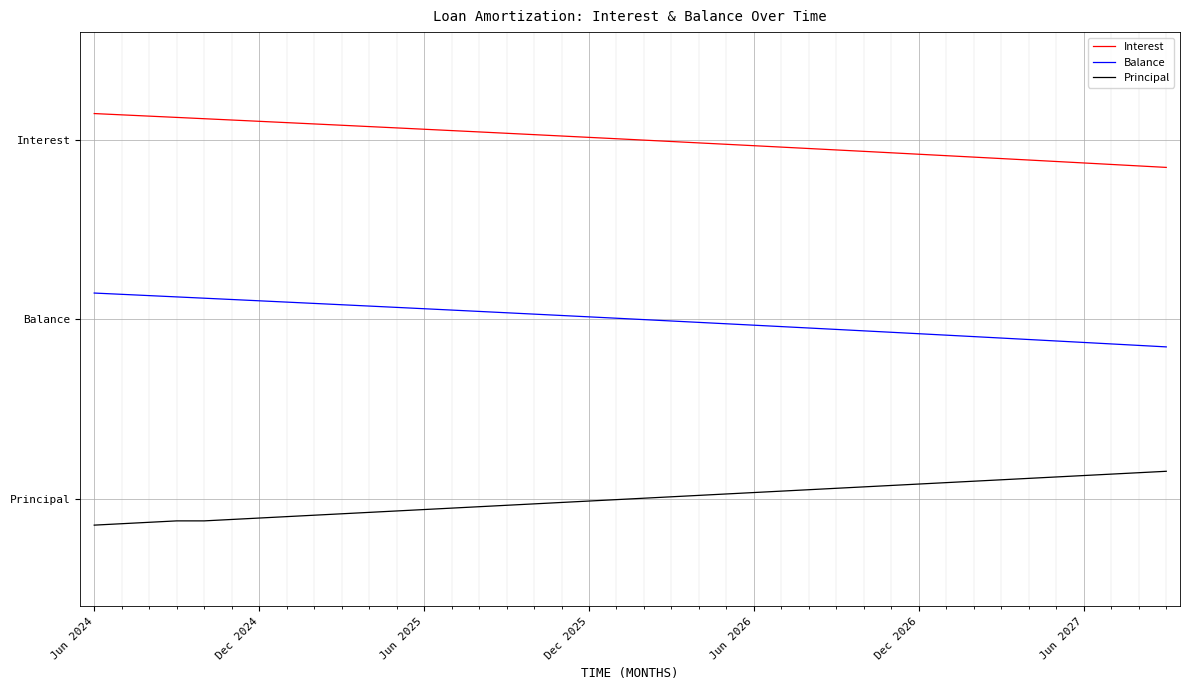

Which label corresponds to the smallest value in the chart?

Jun 2024